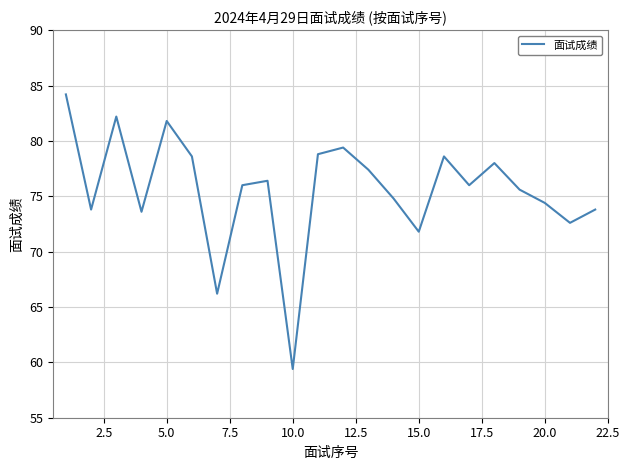

What is the minimum value shown in the chart?

59.4